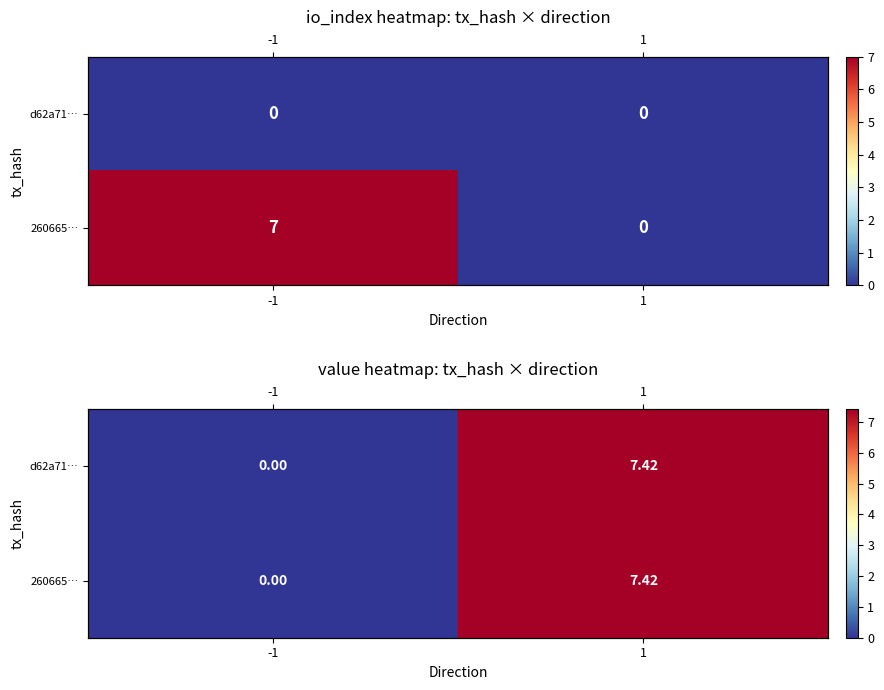

What is the difference between the 260665… values at -1 and 1?

7.4